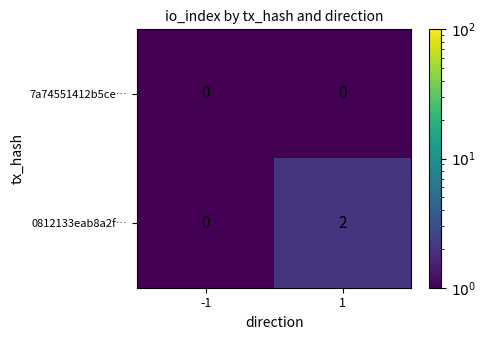

Which series has the largest range (max minus min)?

0812133eab8a2f…